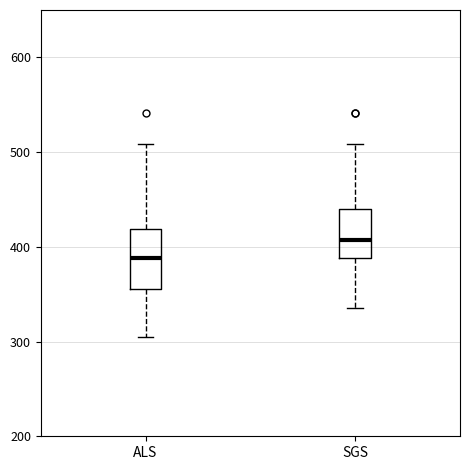

Reading left to right, read every box against the y-axis: the position of its median line, the range the box covers, and the ends of its whiskers. The values are not printed on the chart, so give them approximately, as read against the axis.

ALS: median 390, box 360 to 420, whiskers 310 to 510
SGS: median 410, box 390 to 440, whiskers 340 to 510